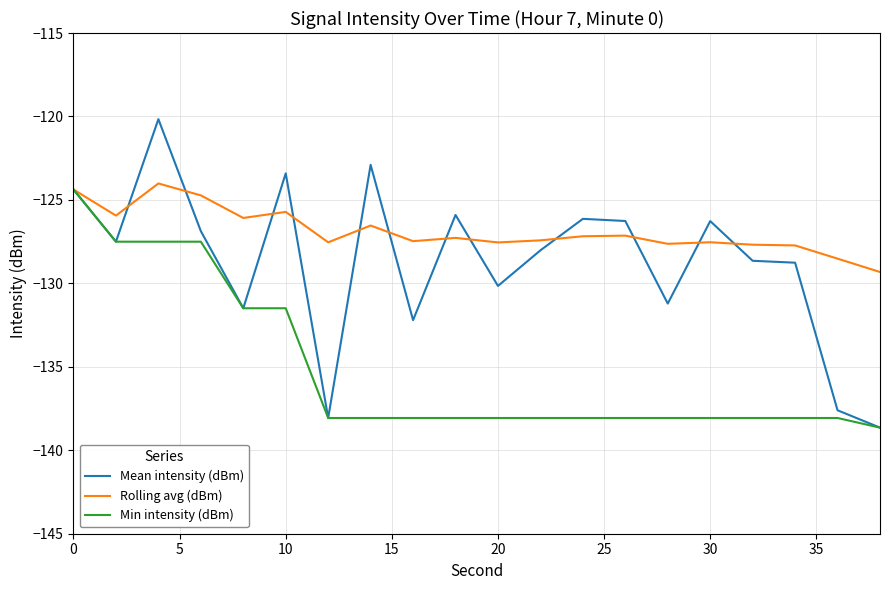

Rank the series by their average value, from highest to lowest.

Rolling avg (dBm), Mean intensity (dBm), Min intensity (dBm)